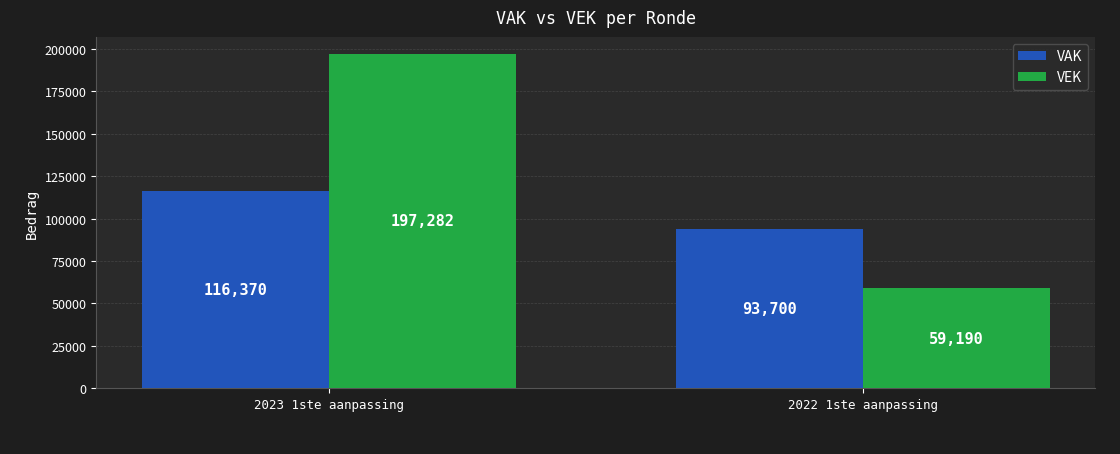

Rank the categories by VEK value from lowest to highest.

2022 1ste aanpassing, 2023 1ste aanpassing